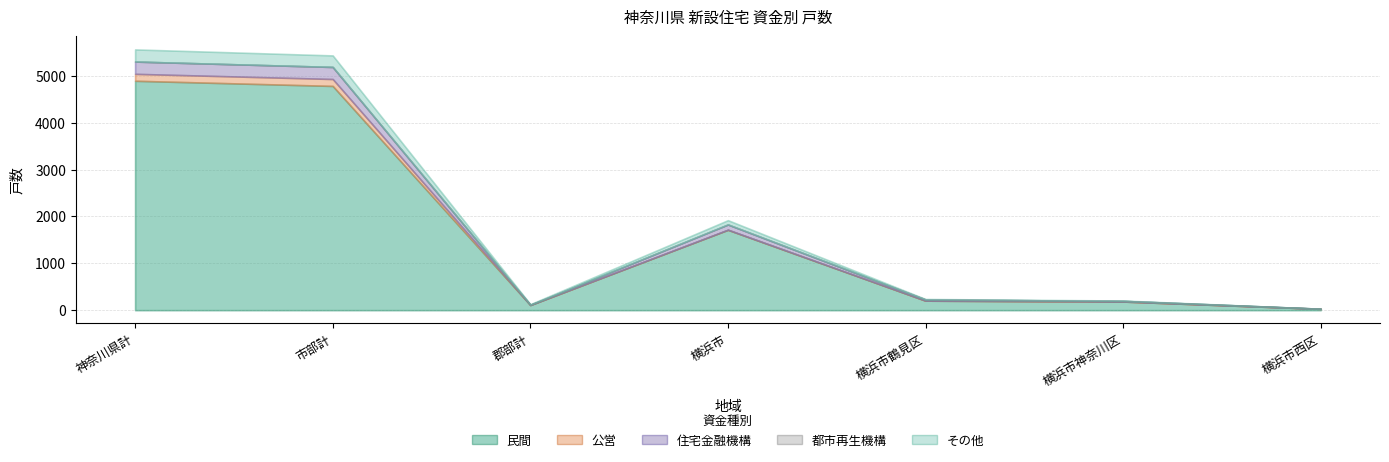

What position from the right is 横浜市鶴見区?

3